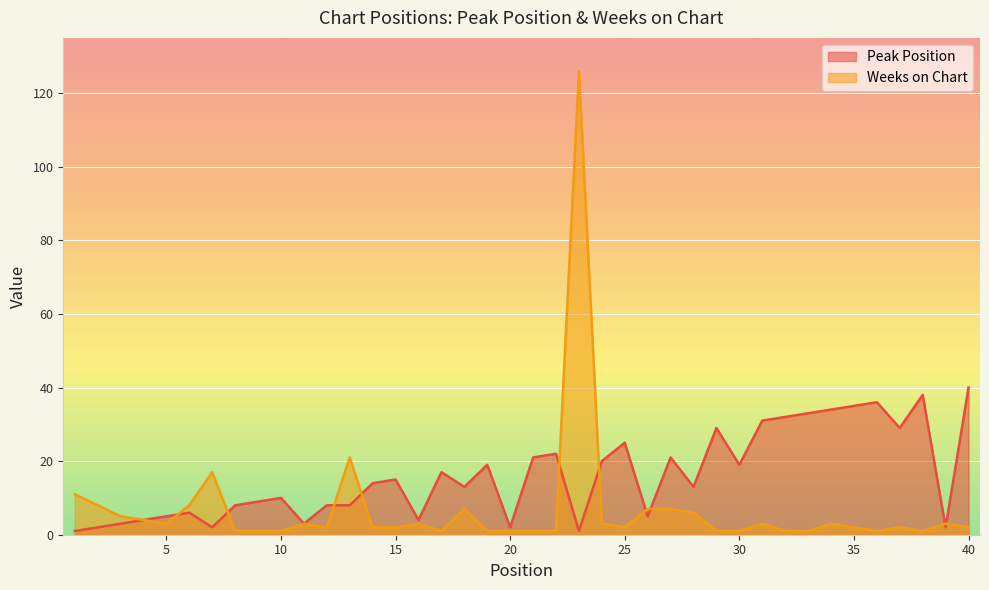

Count the number of categories in the chart.

40